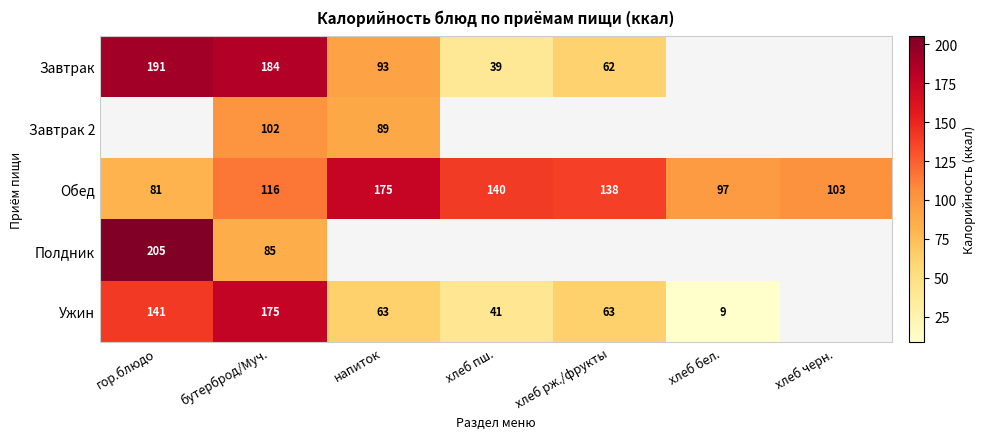

At which category is the sum across all series the highest?

бутерброд/Муч.